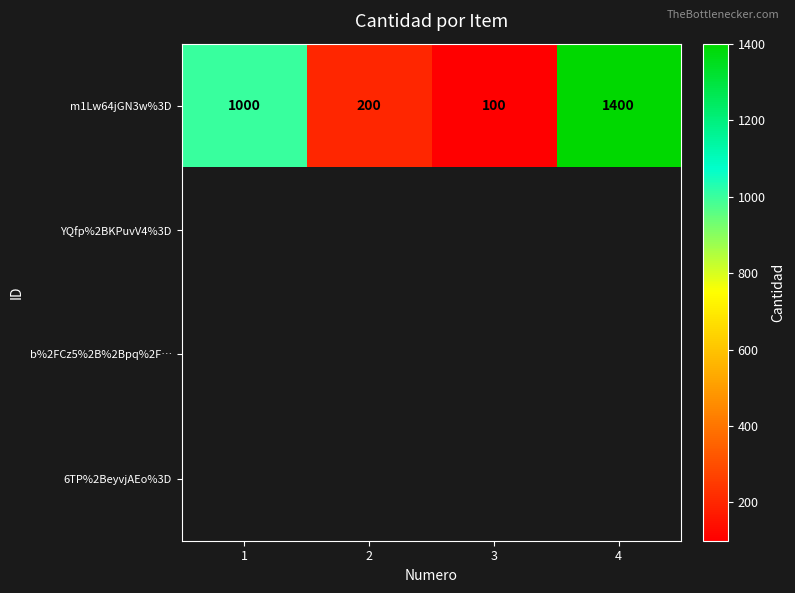

What is the difference between the second highest and second lowest values in the m1Lw64jGN3w%3D series?

800